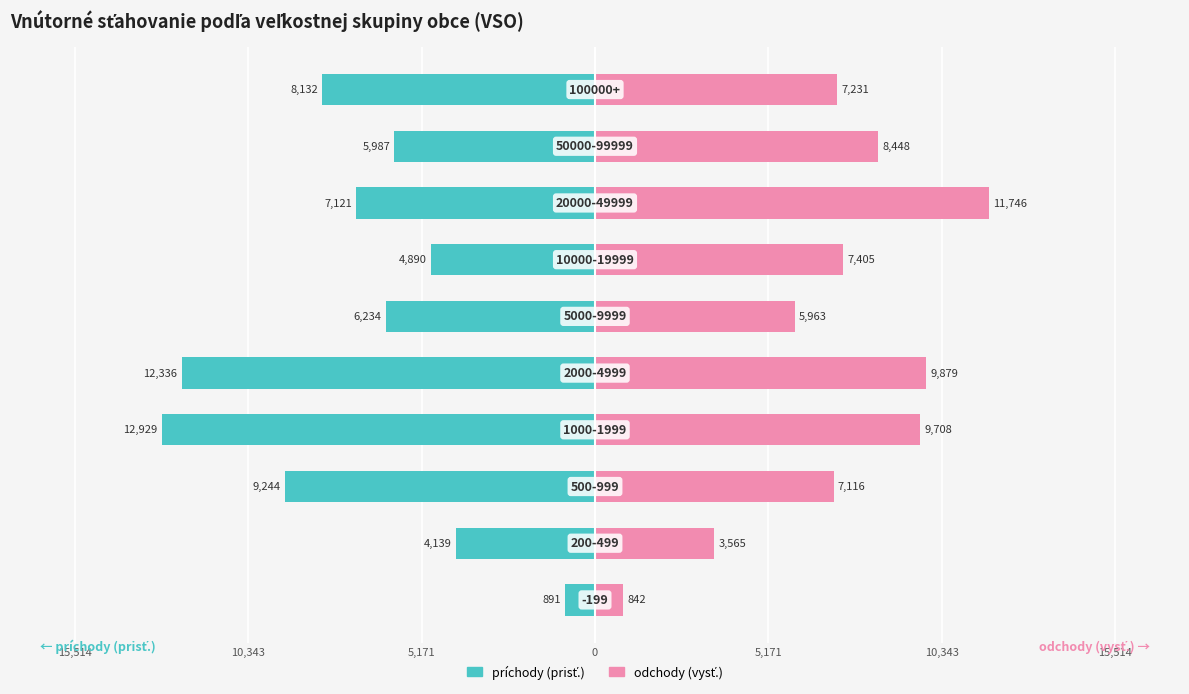

True or false: vysť. (odchody) has a value of 5941 at 10,343.

False